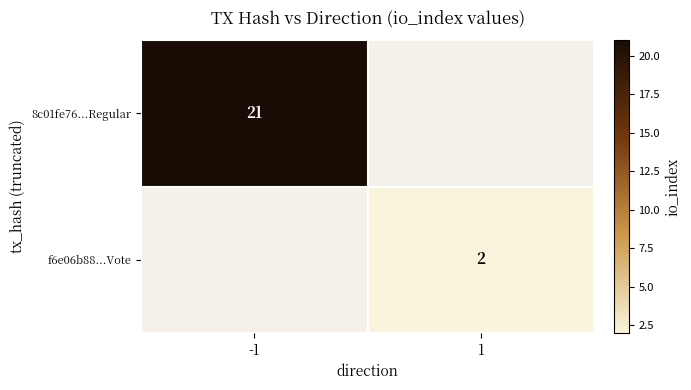

Is it true that f6e06b88...Vote equals 3 at 1?

False